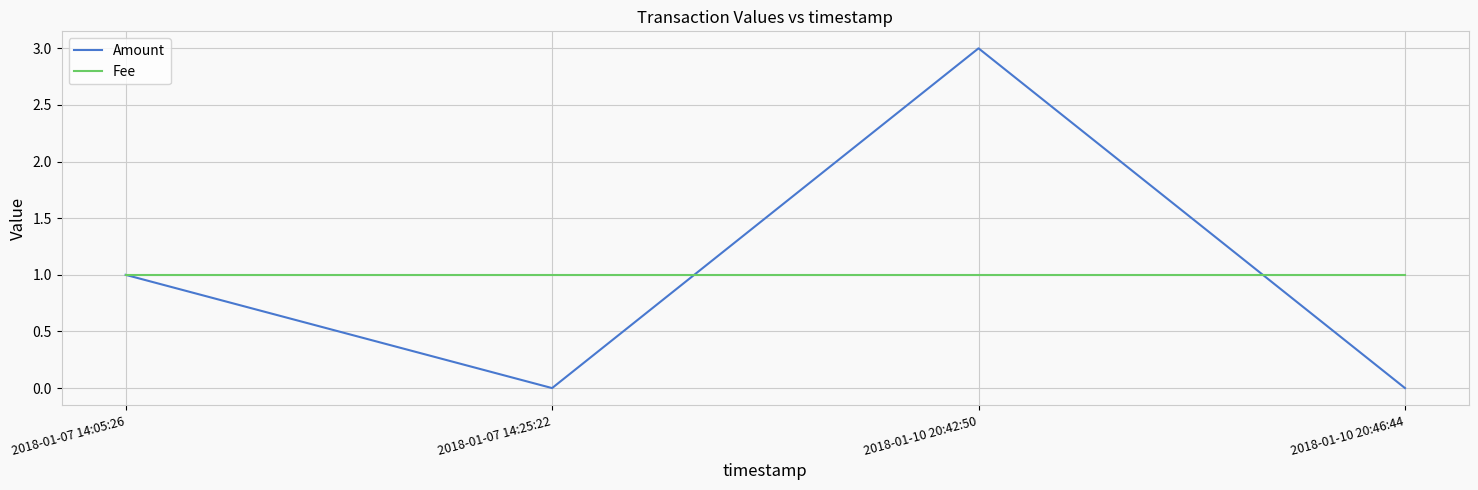

What is the greatest value displayed?

3